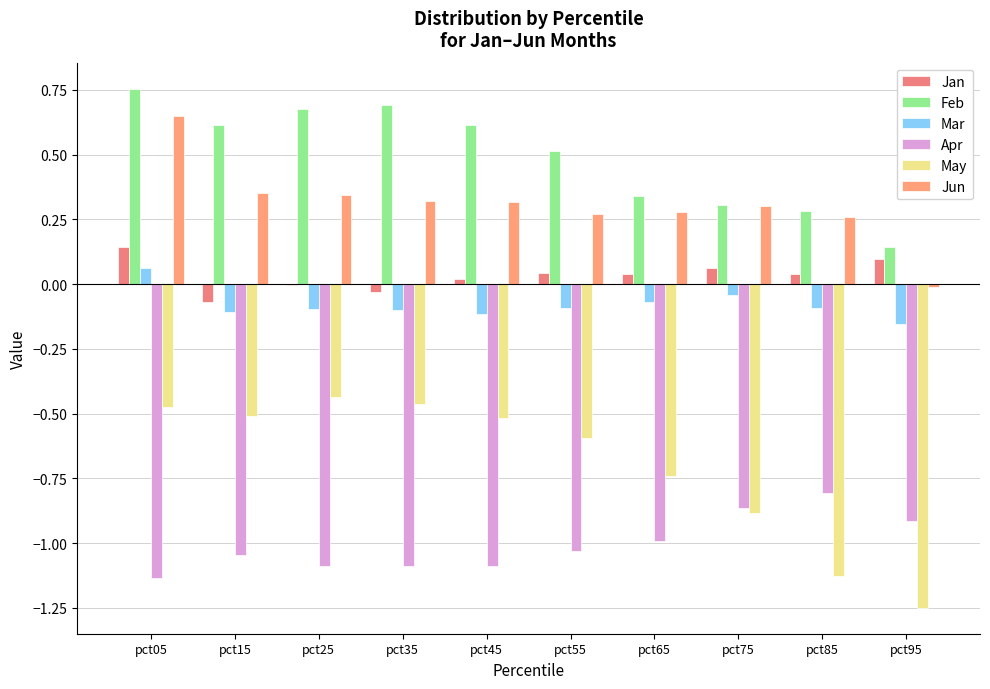

The value of May at pct45 is -0.5. True or false?

True